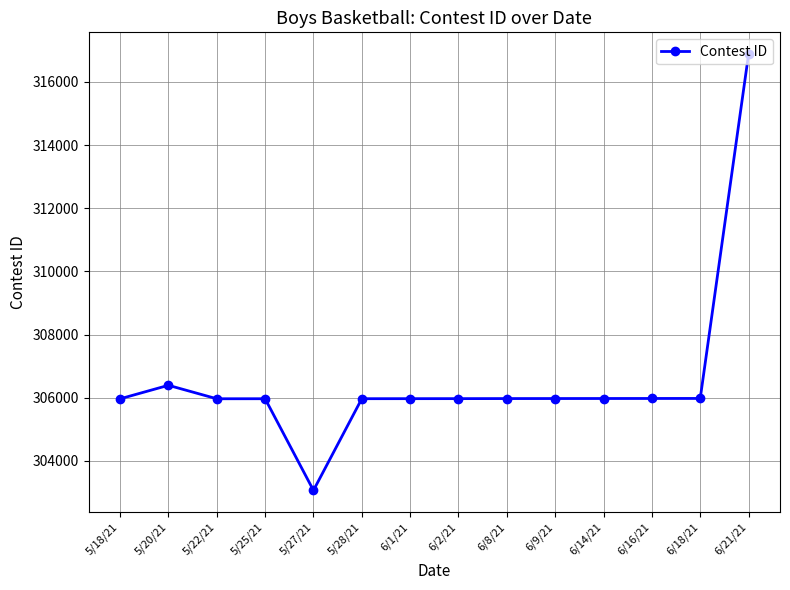

At which category does the data reach its first local peak?

5/20/21